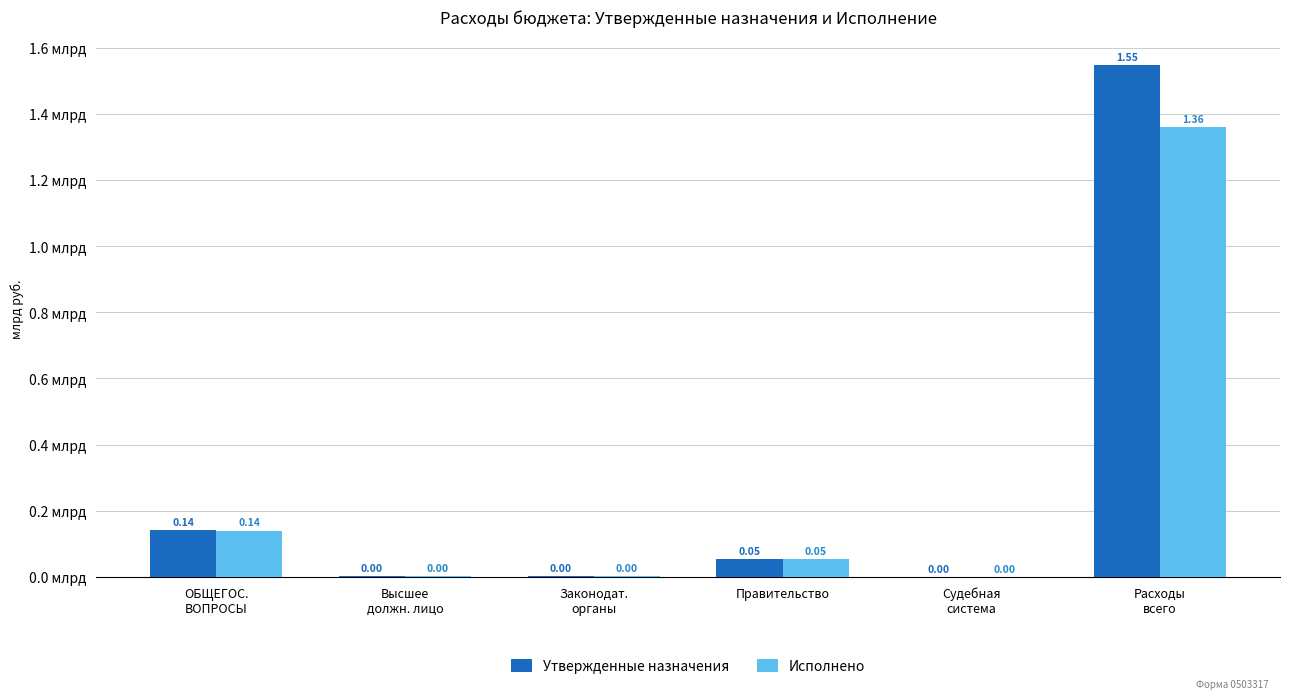

At which category is the sum across all series the highest?

Расходы
всего